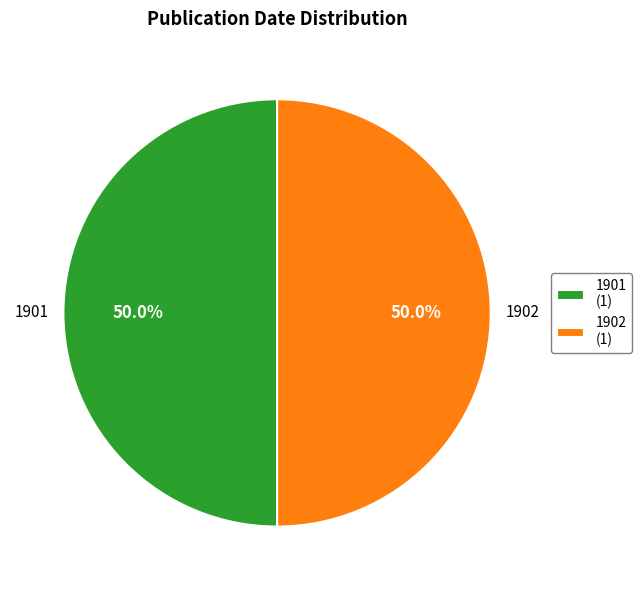

Count the number of slices in the pie.

2